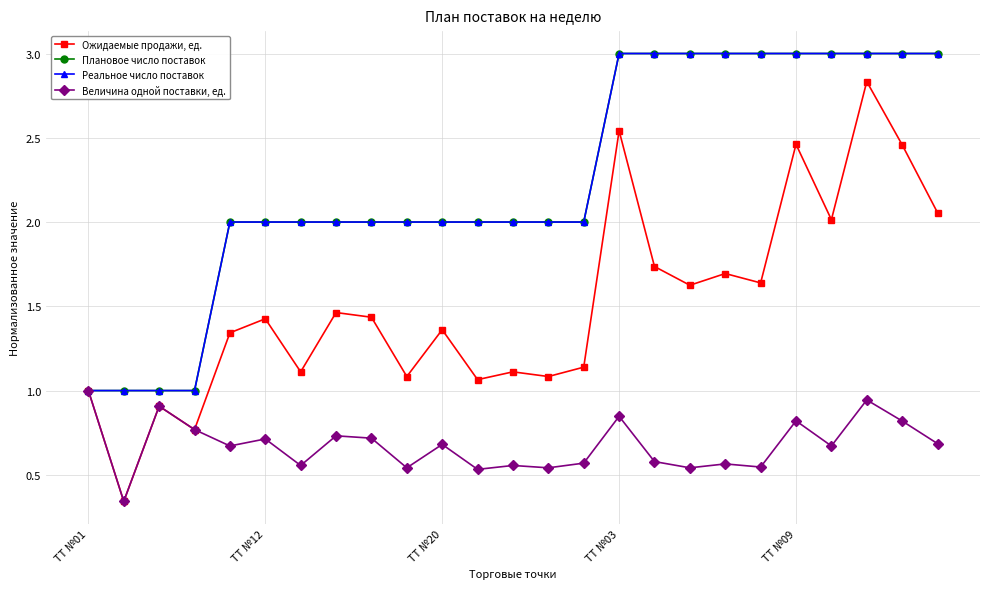

How many lines are shown in the chart?

4